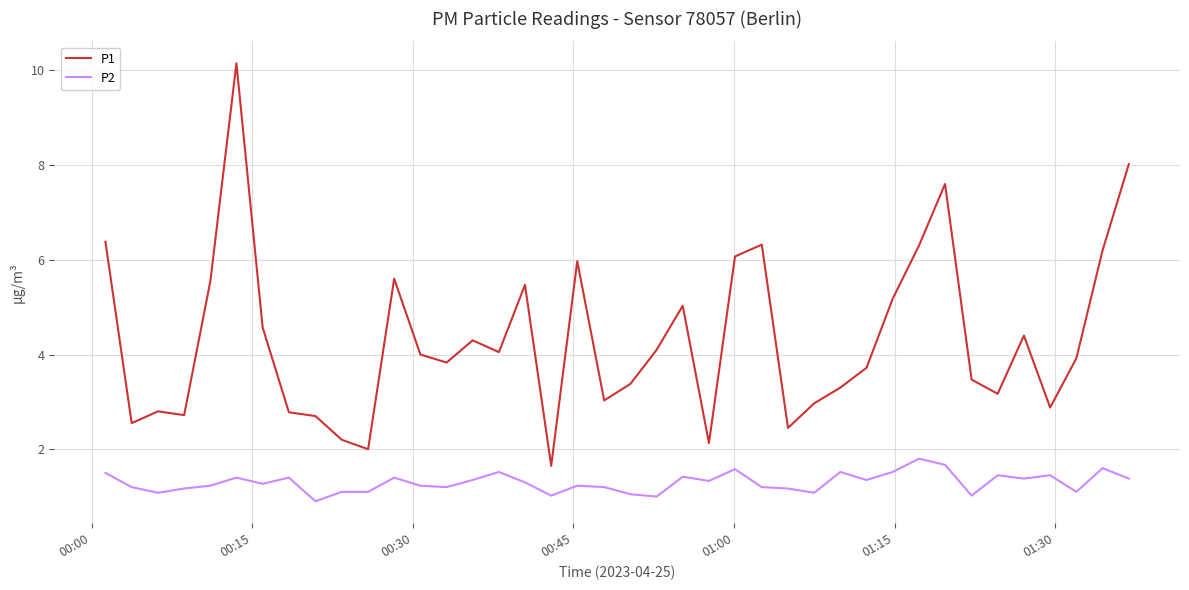

Which series has the largest range (max minus min)?

P1